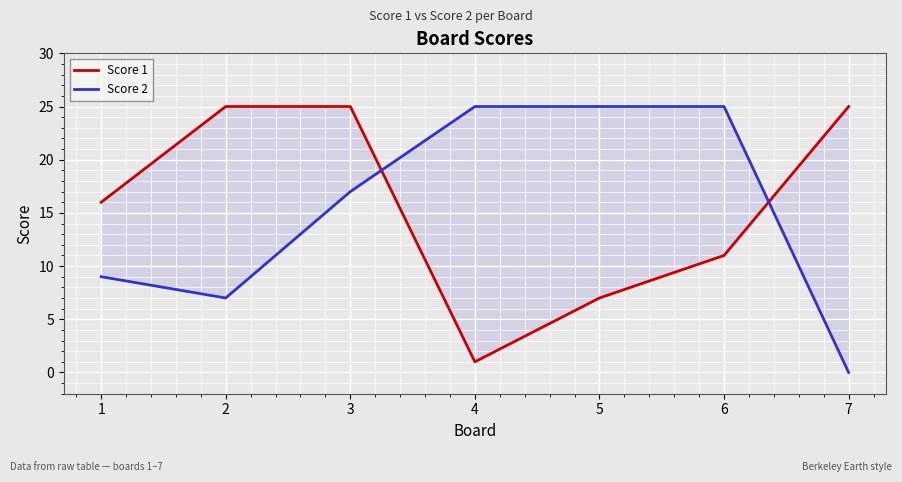

After their last crossing, which series has the higher values: Score 2 or Score 1?

Score 1